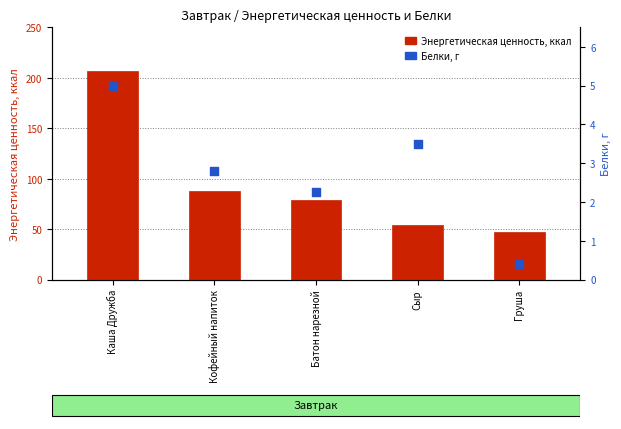

What are all the series names shown in the legend?

Энергетическая ценность, Белки